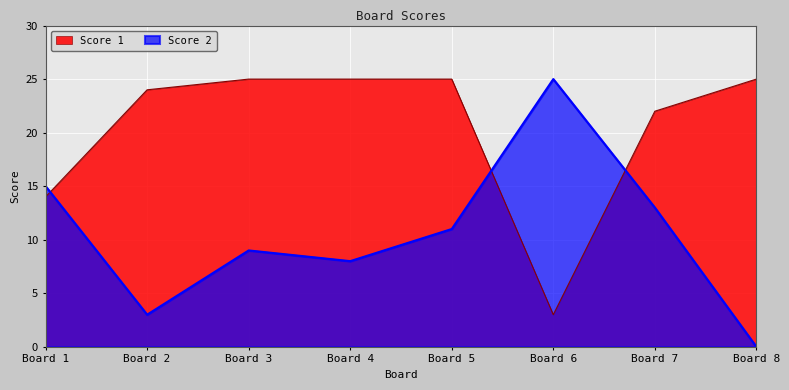

The value of Score 2 at Board 2 is 3. True or false?

True